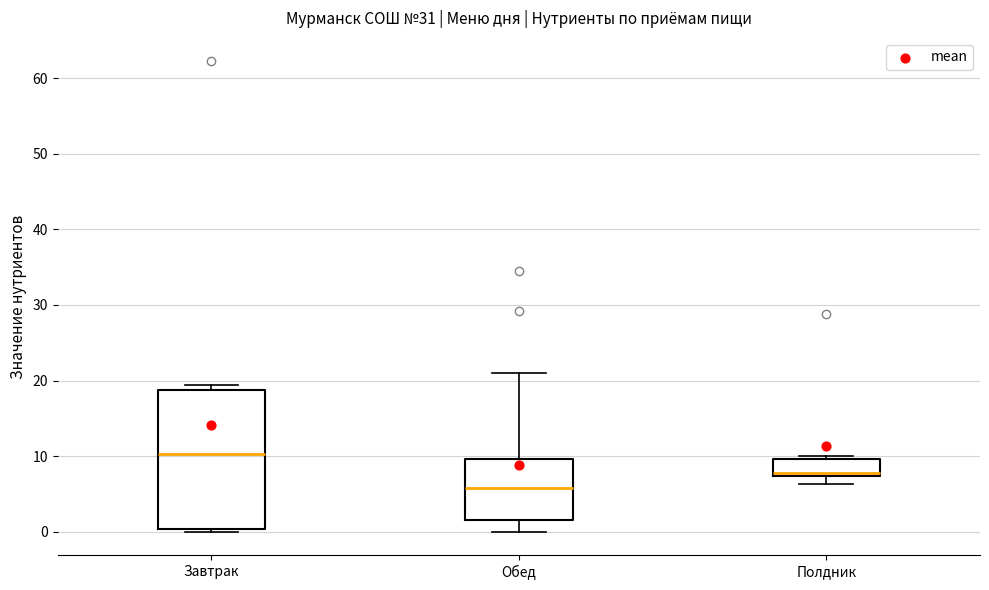

Reading left to right, transcribe this box plot: for each box, give where its median line is, the range the box spans, and where its two whiskers end, as read against the y-axis. The values are not printed on the chart, so give them approximately, as read against the axis.

Завтрак: median 10, box 0 to 19, whiskers 0 to 19 (just above the box's upper edge)
Обед: median 6, box 2 to 10, whiskers 0 to 21
Полдник: median 8, box 7 to 10, whiskers 6 to 10 (just above the box's upper edge)